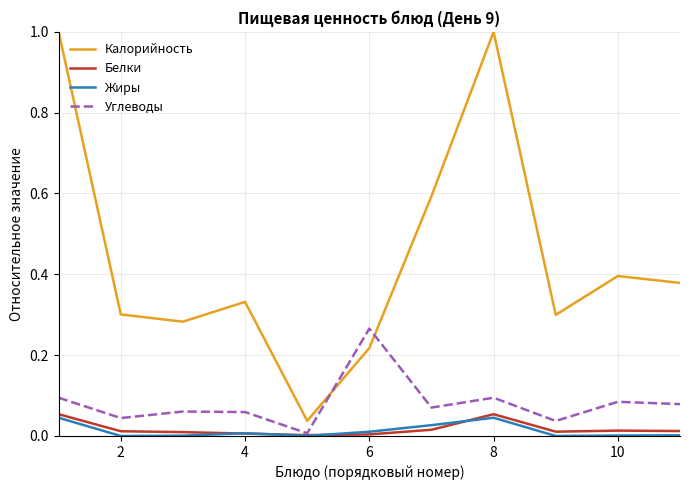

Which series has the widest spread of values?

Калорийность